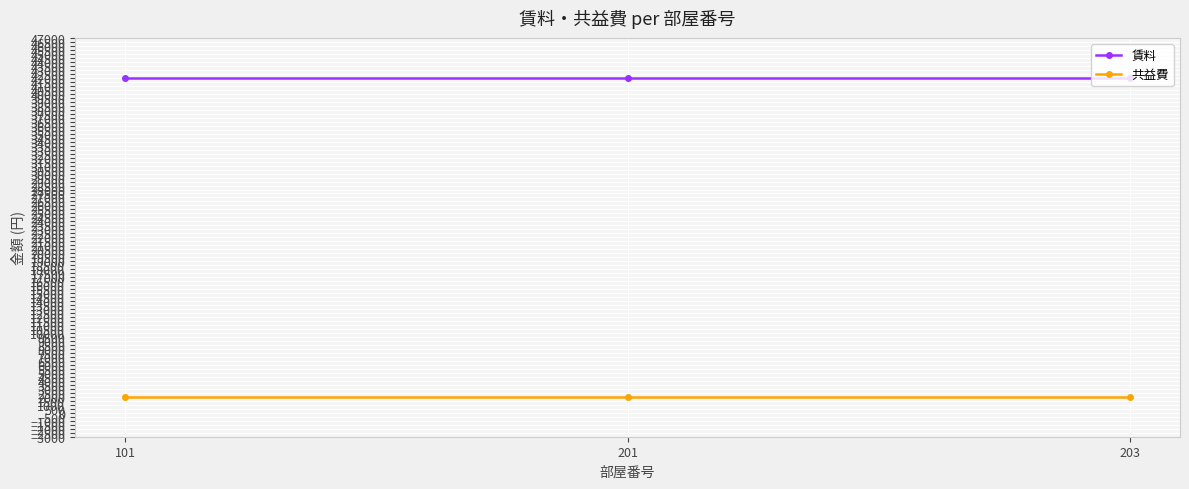

Reading right to left, what are all the values shown in this chart?

賃料: 42000	42000	42000
共益費: 2000	2000	2000